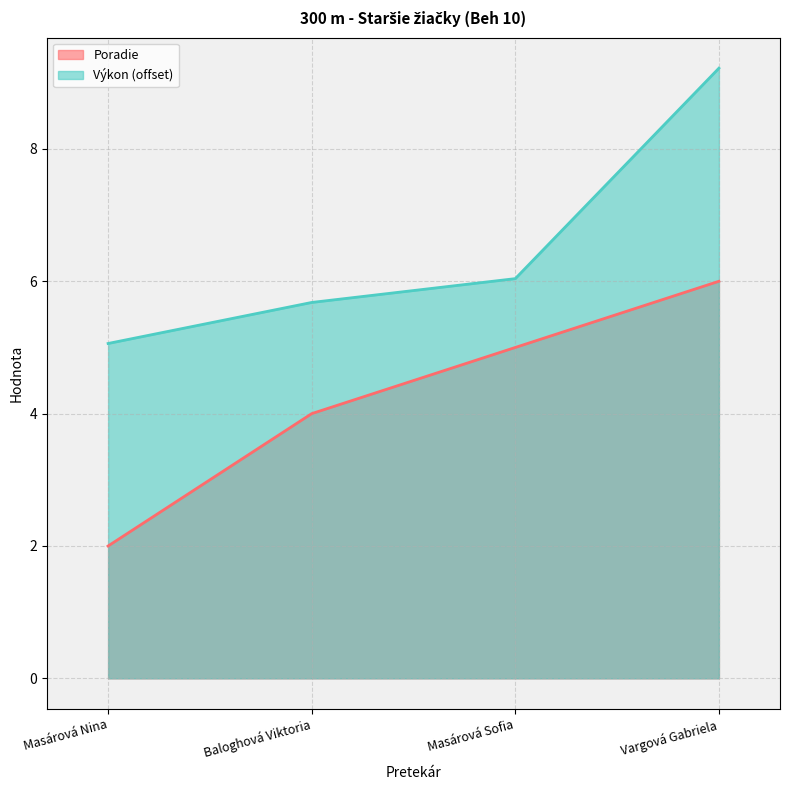

What is the spread (max minus min) of values at Baloghová Viktoria?

1.7